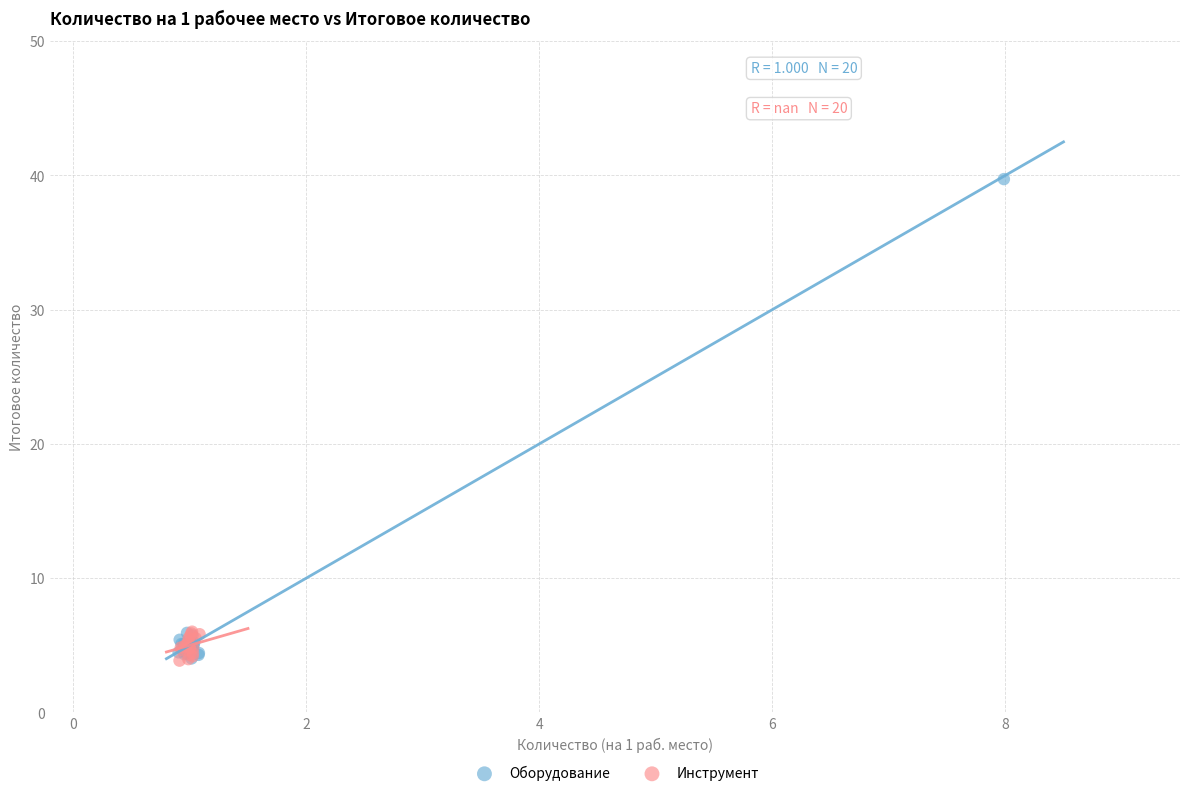

Which series has the largest Y range (max minus min)?

Оборудование